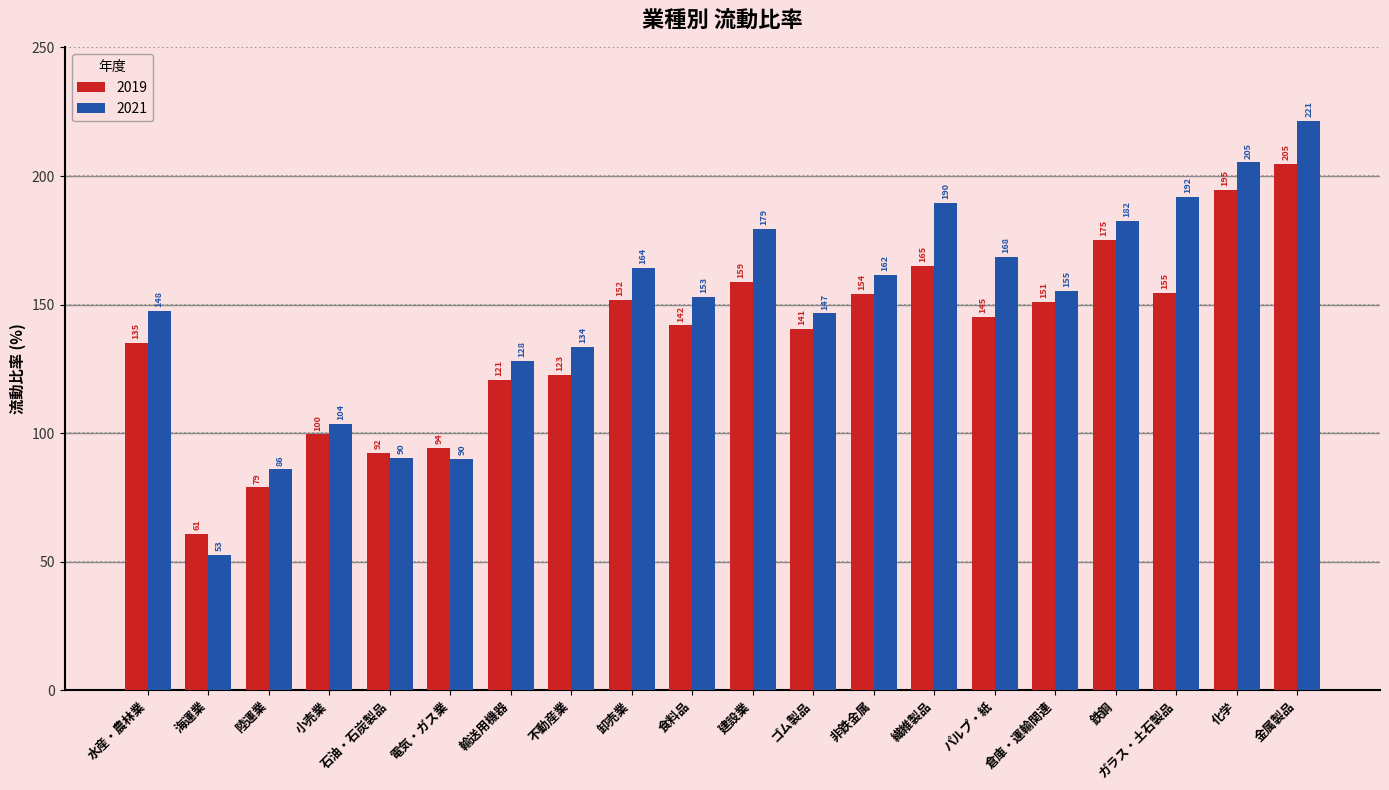

Which series has the widest spread of values?

2021